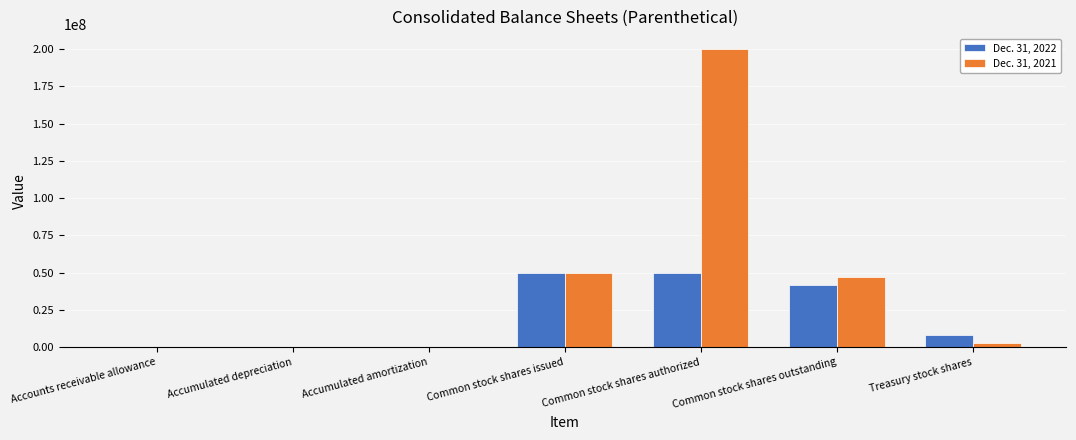

At which category does the chart reach its peak across all series?

Common stock shares authorized